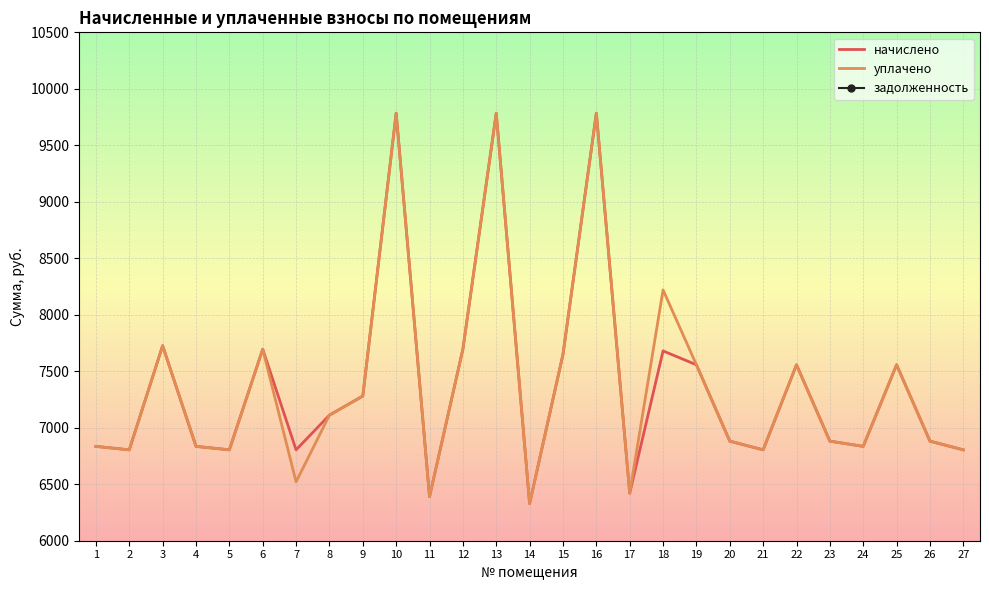

At which label does начислено reach its peak?

16